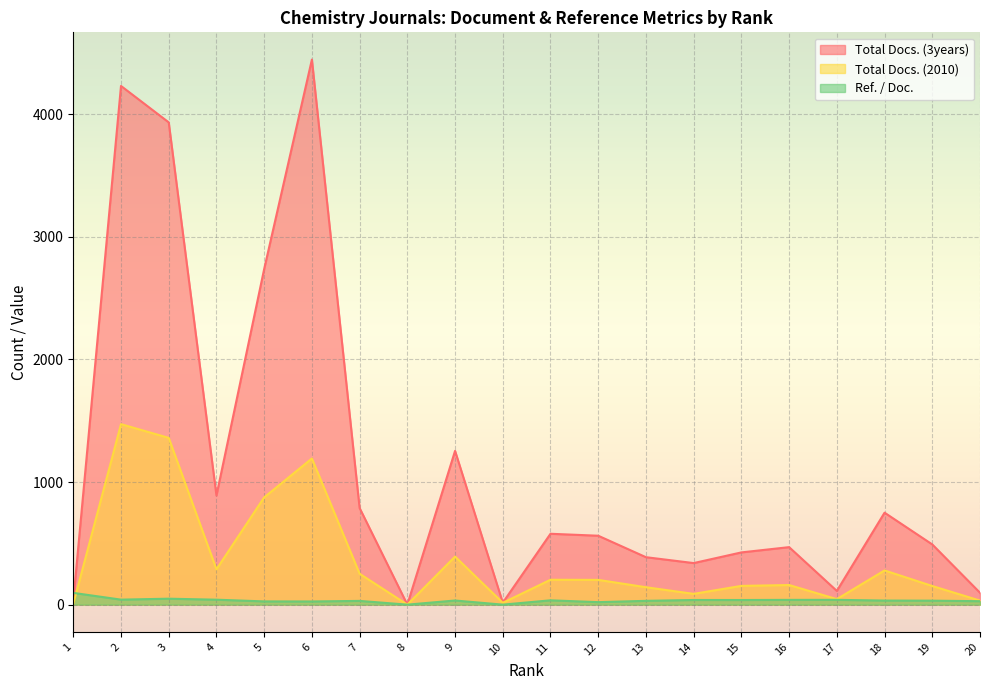

Which series has the largest range (max minus min)?

Total Docs. (3years)